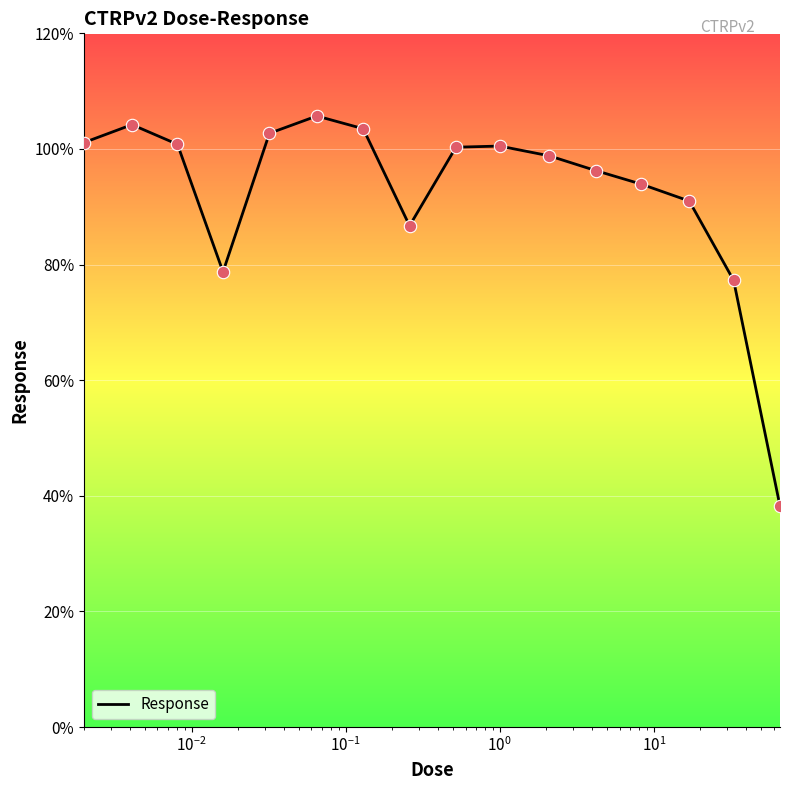

What is the greatest value displayed?

105.7